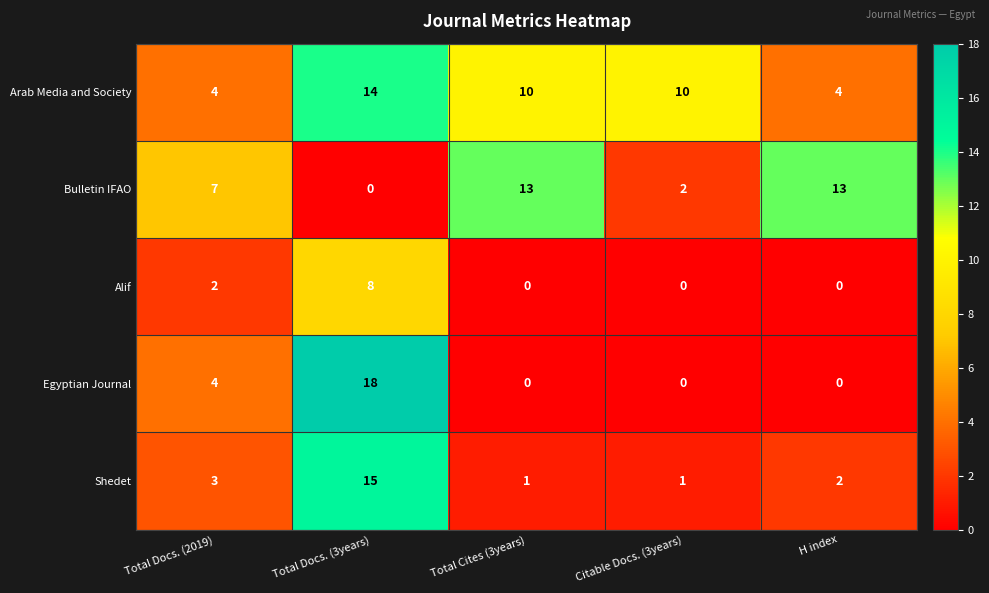

What is the total value across all series at H index?

19